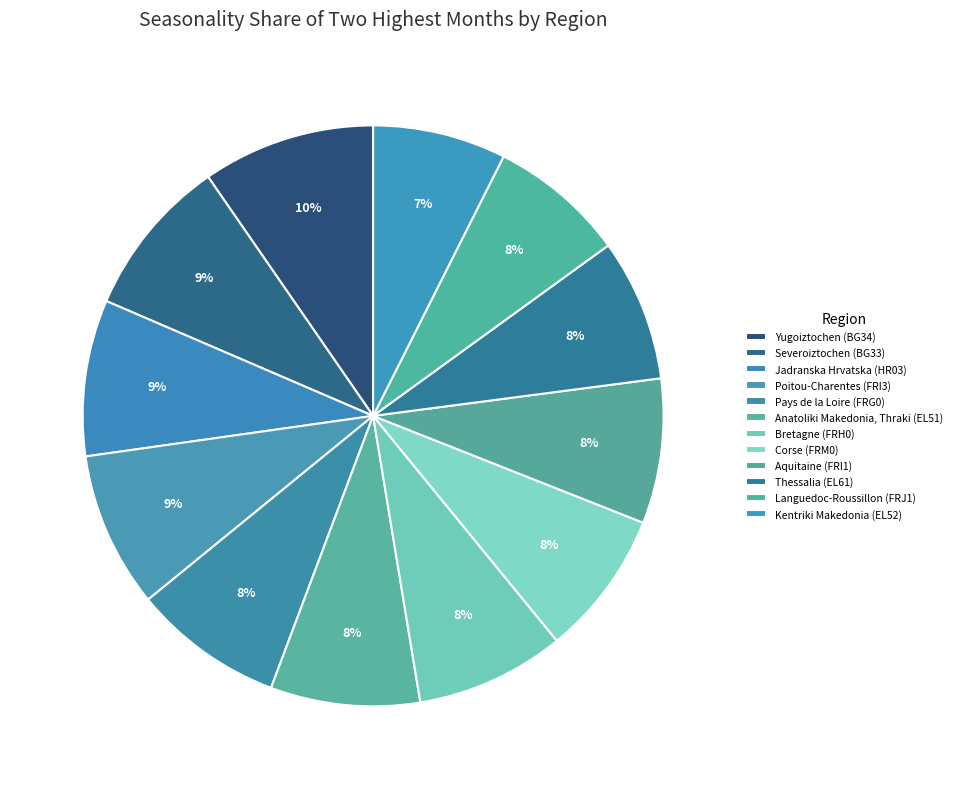

Does any single category account for the majority?

No